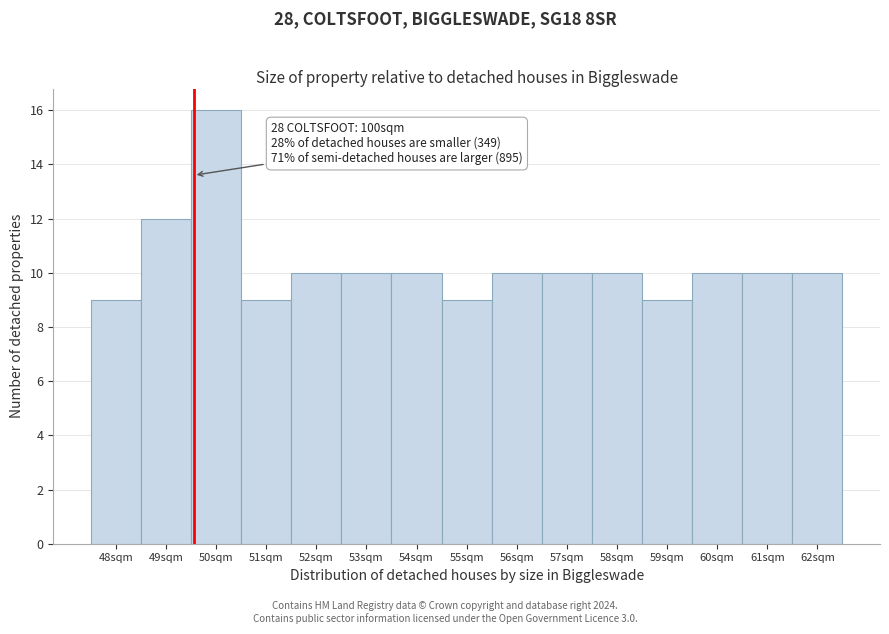

Reading left to right, transcribe all the data shown in this chart.

48sqm=9	49sqm=12	50sqm=16	51sqm=9	52sqm=10	53sqm=10	54sqm=10	55sqm=9	56sqm=10	57sqm=10	58sqm=10	59sqm=9	60sqm=10	61sqm=10	62sqm=10